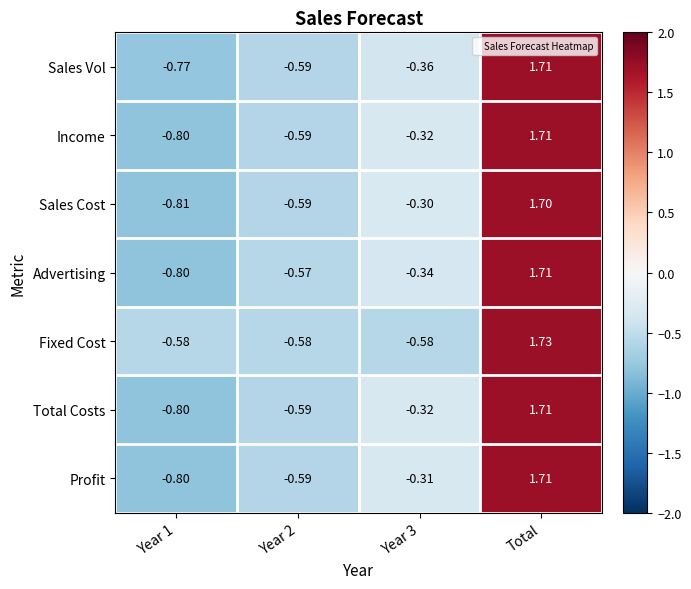

At which category is the sum across all series the highest?

Total